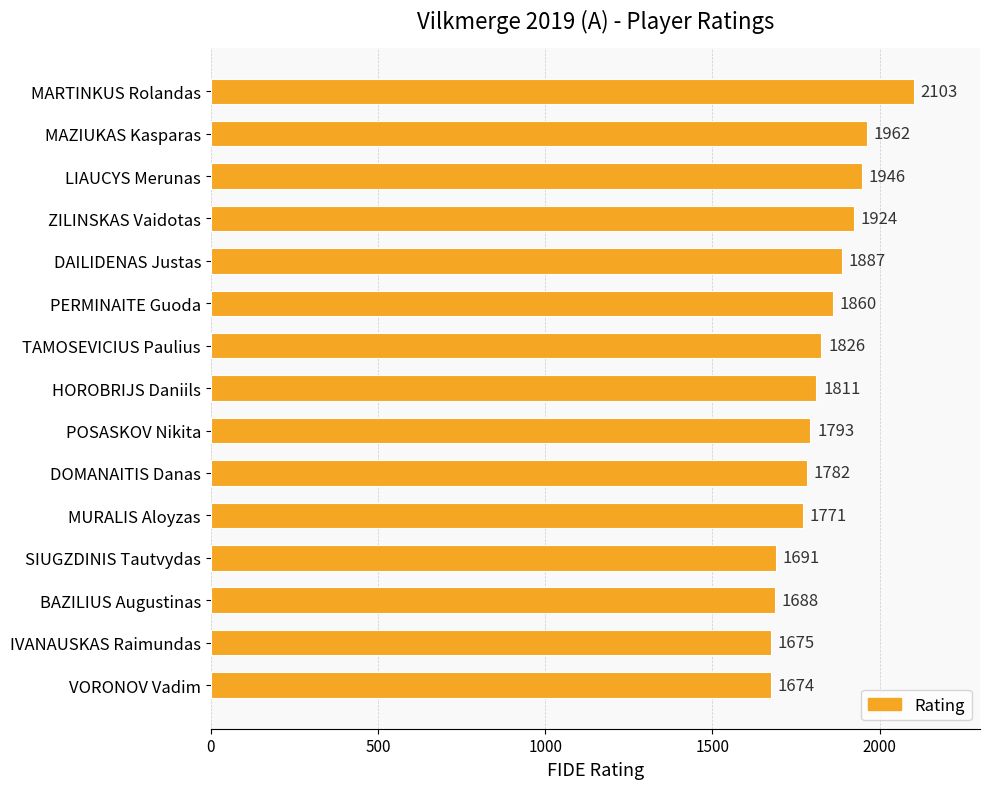

How many bars are there in total?

15